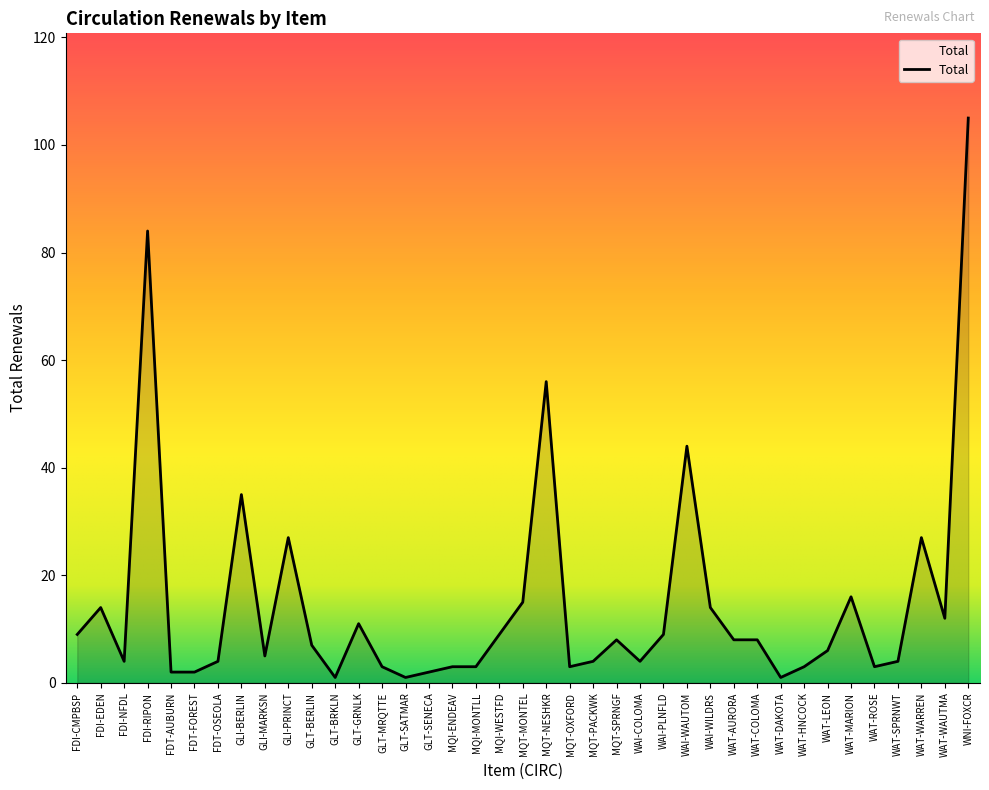

Which label corresponds to the largest value in the chart?

WNI-FOXCR